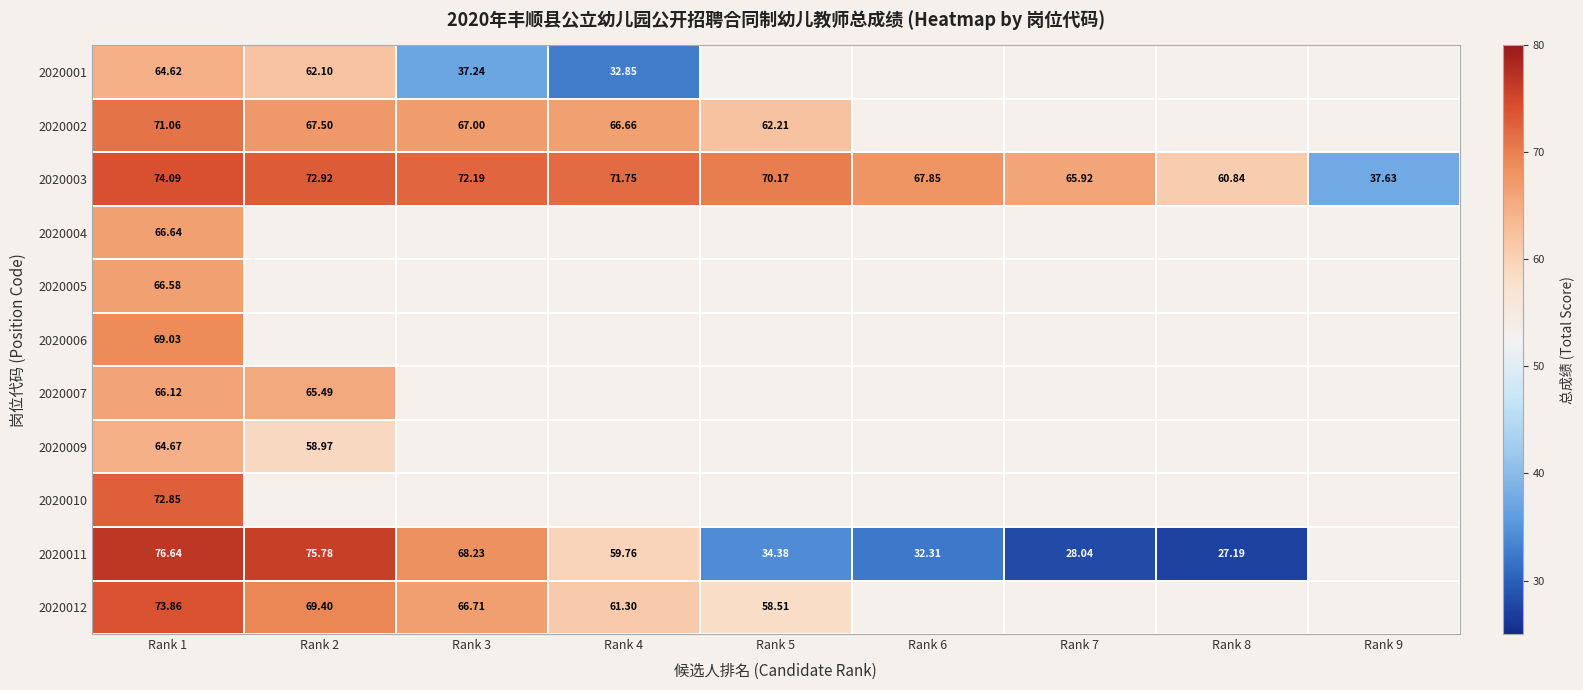

Which series has the largest total across all categories?

2020003